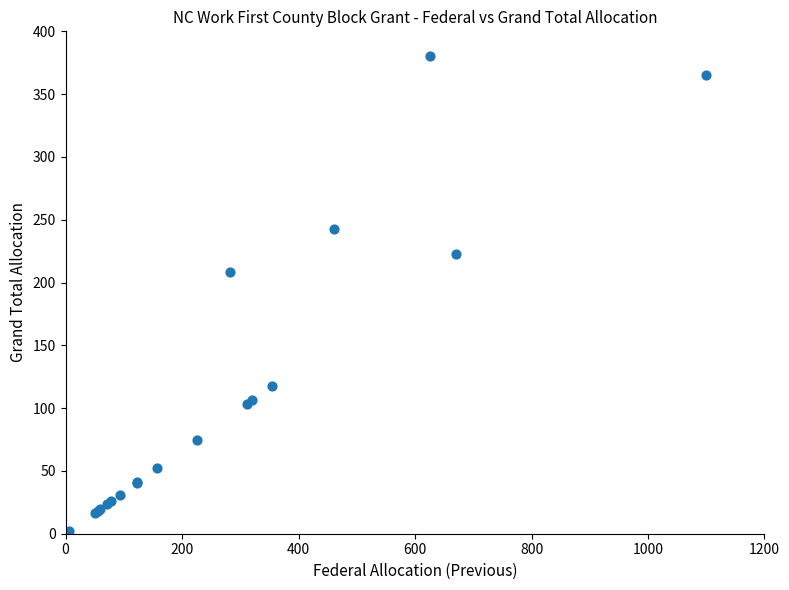

What Y value in the scatter plot is closest to 190?

208.8